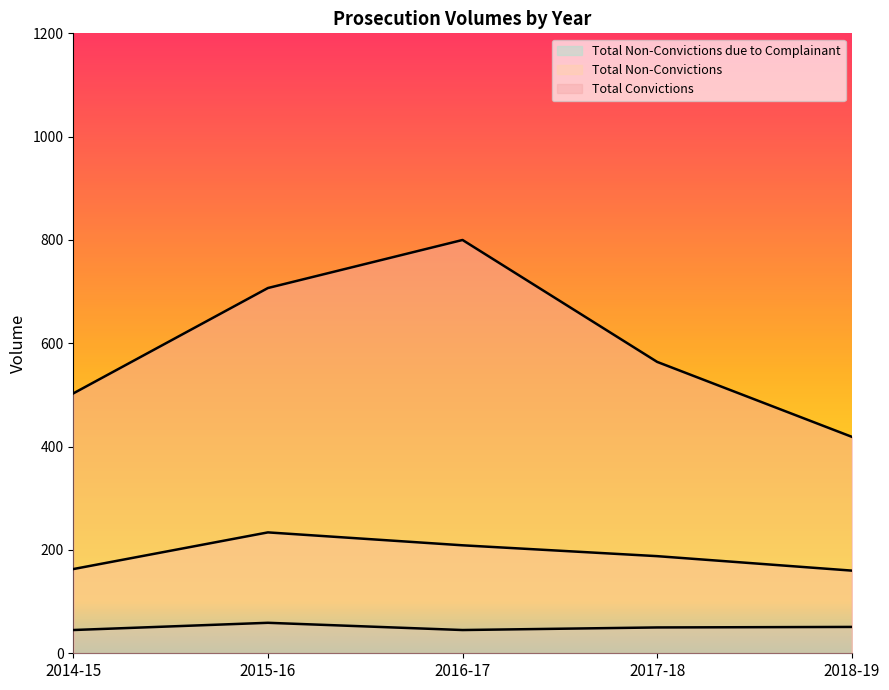

Where is the first local maximum for Total Convictions?

2016-17